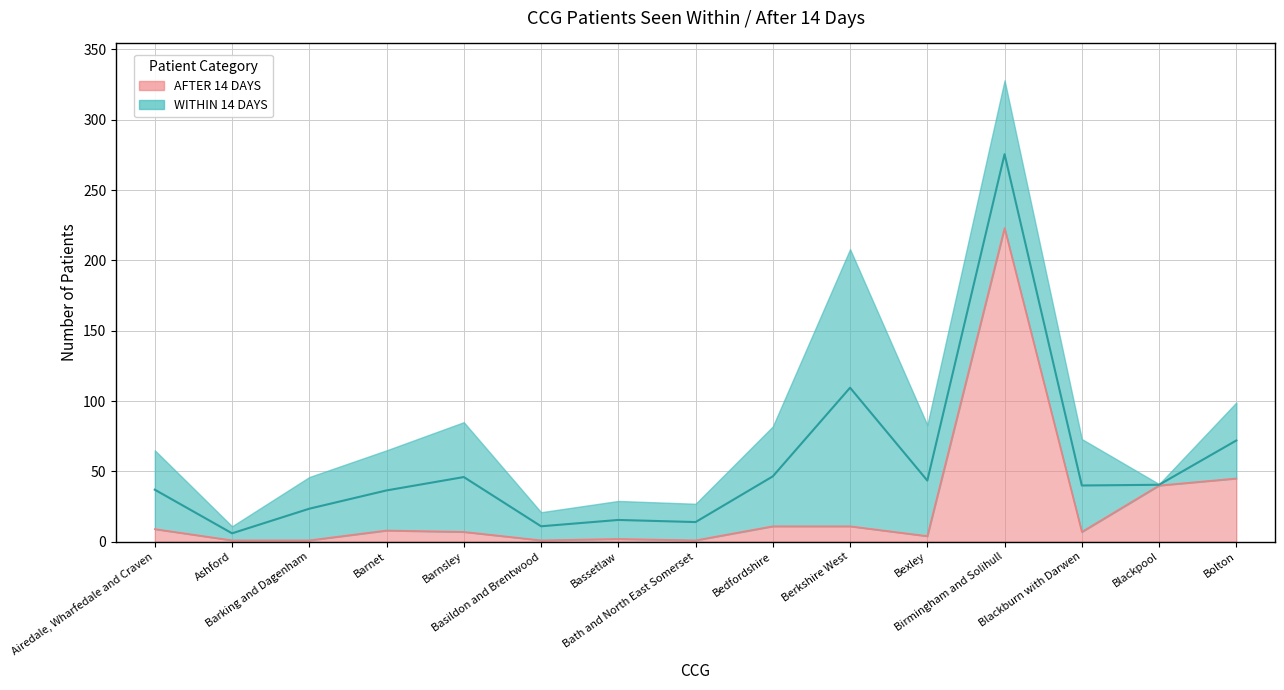

How many values exceed 7?

7